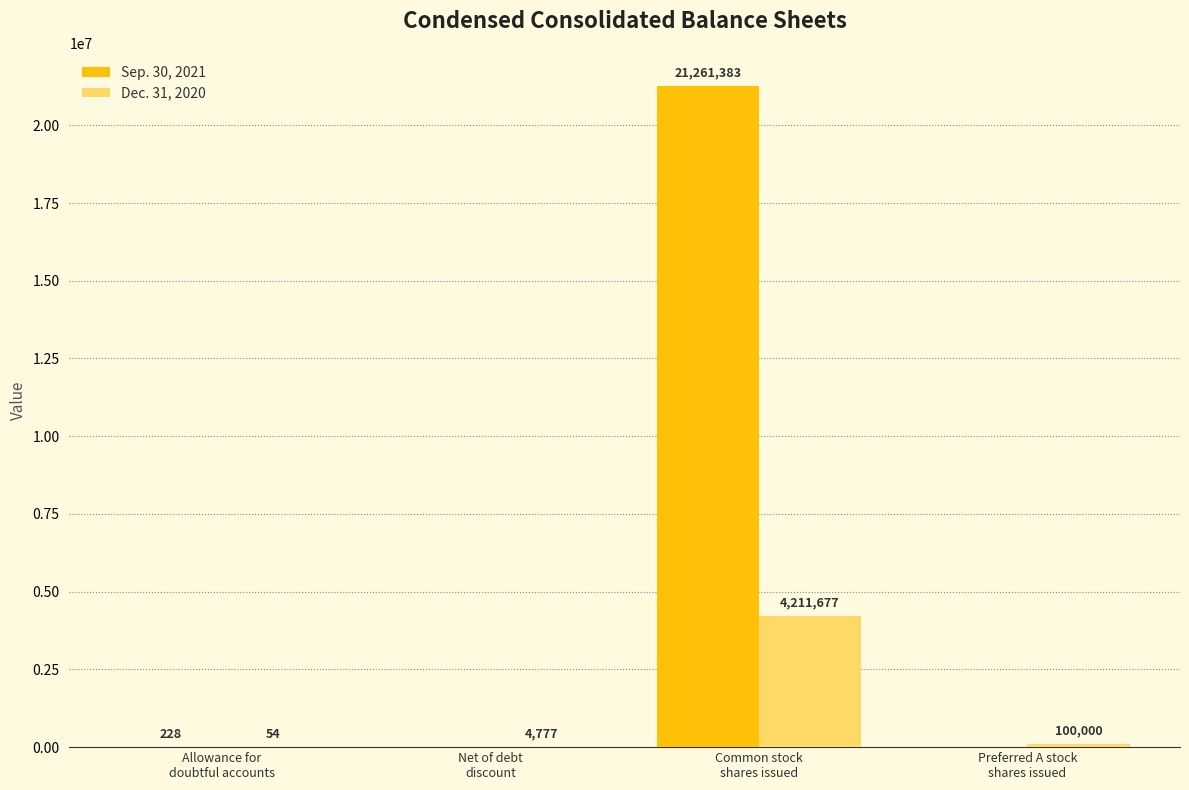

Are the bars horizontal?

No